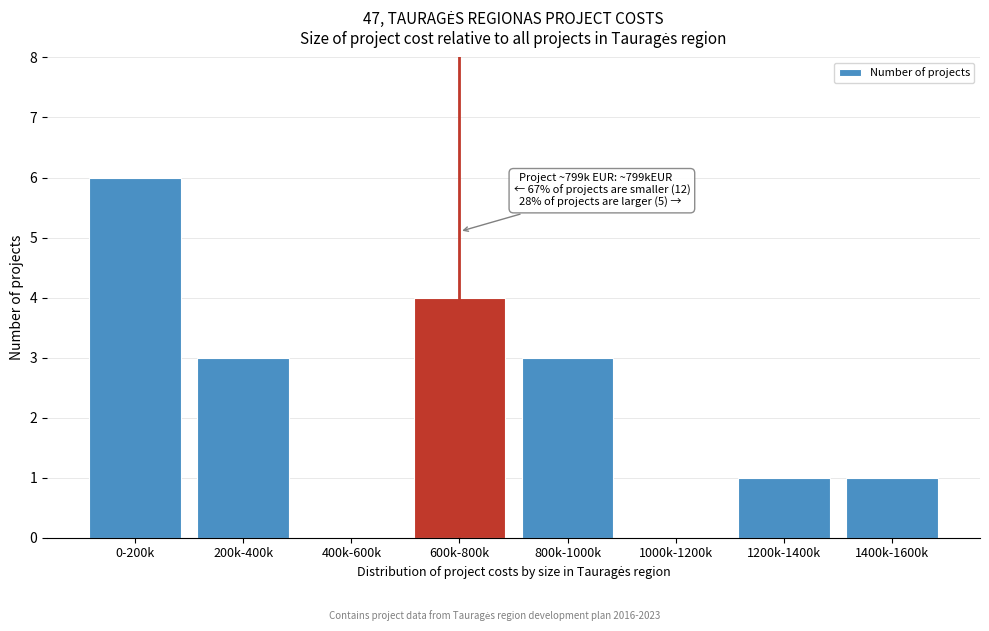

Reading left to right, list all the values displayed in this chart.

0-200k=6	200k-400k=3	400k-600k=0	600k-800k=4	800k-1000k=3	1000k-1200k=0	1200k-1400k=1	1400k-1600k=1